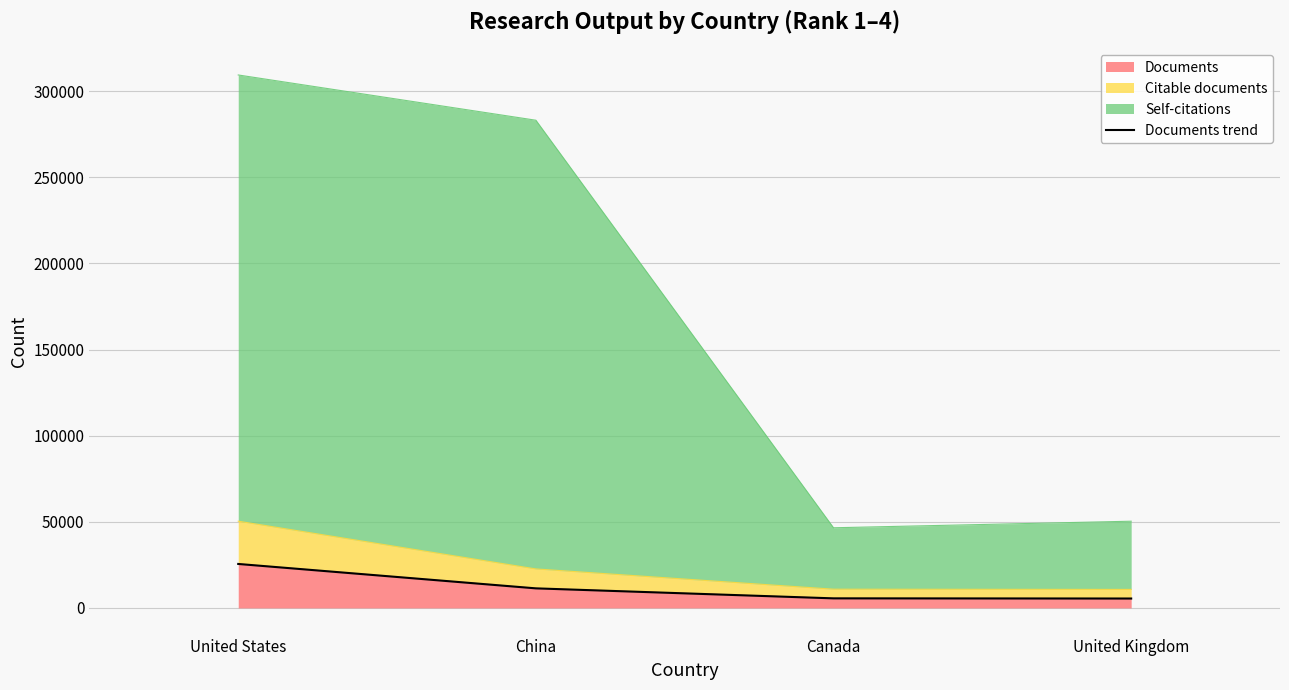

Count the number of values greater than 11361.

1